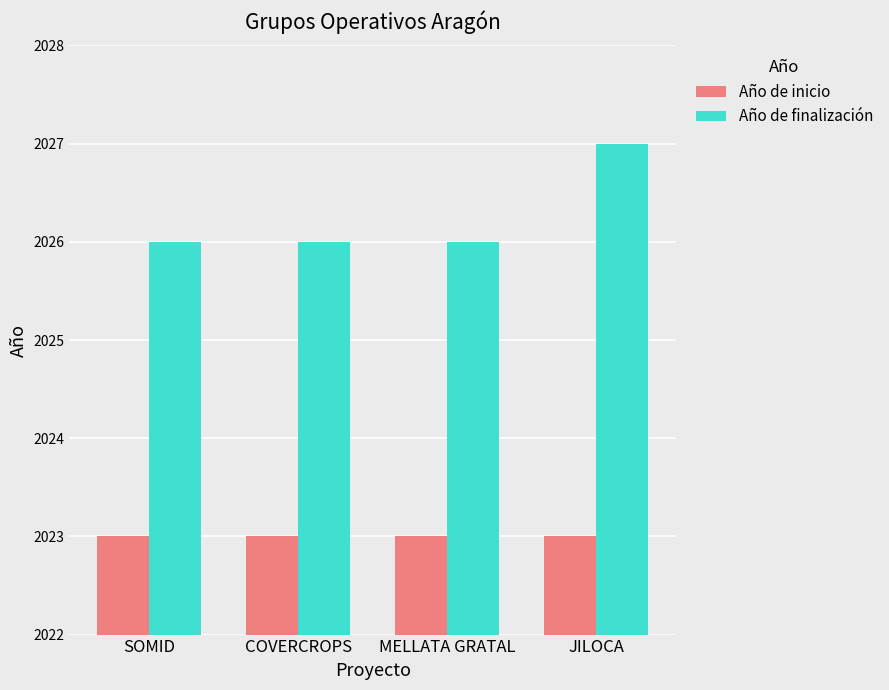

Which series has the largest total across all categories?

Año de finalización